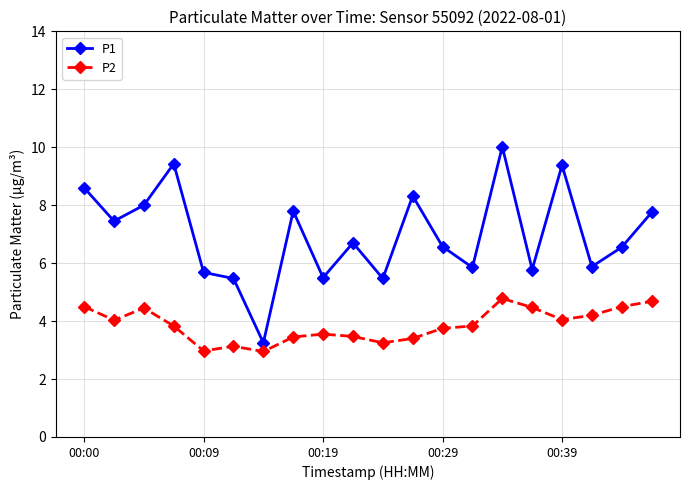

What is the average value of the P1 series?

7.0